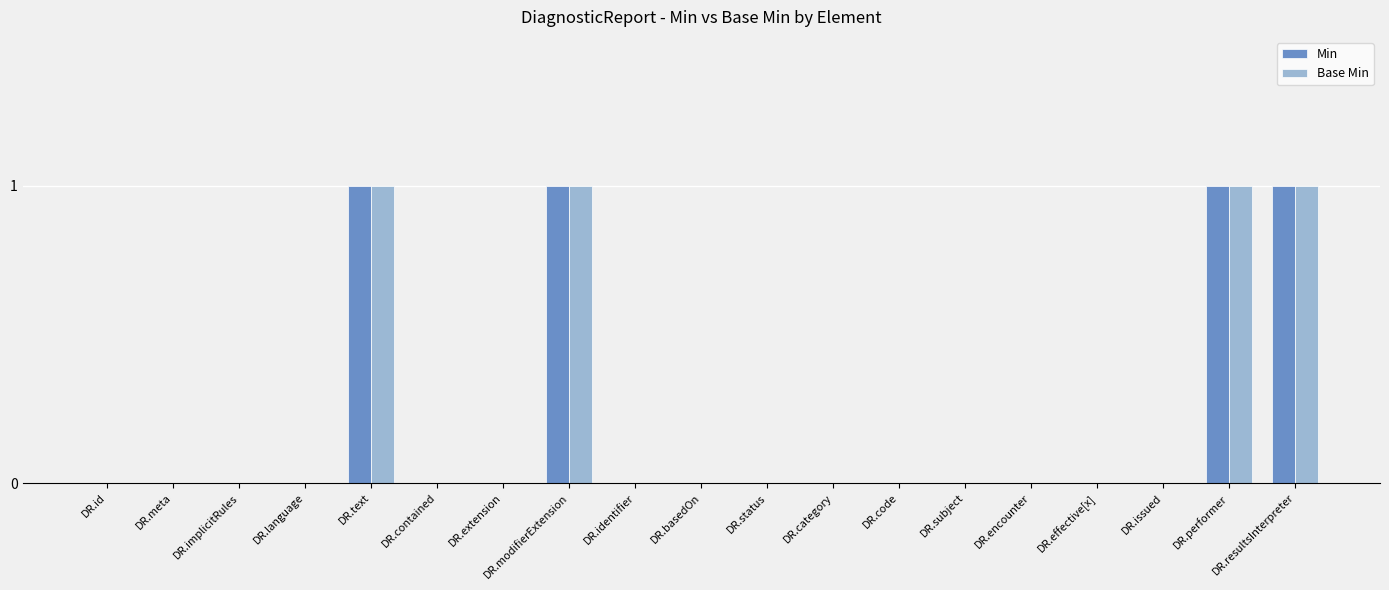

What are all the series names shown in the legend?

Min, Base Min